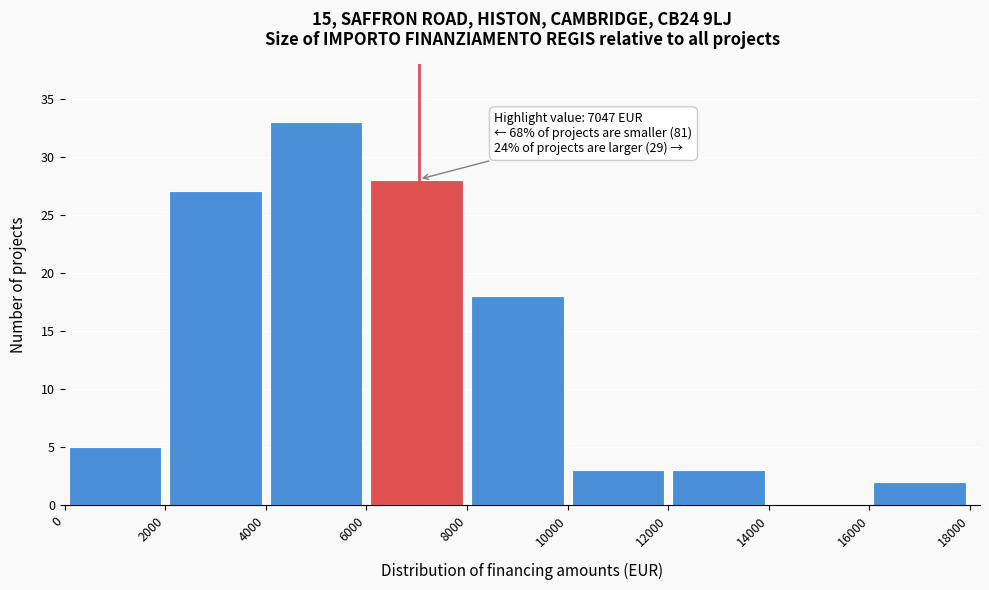

Over which range of the x-axis is the bar tallest?

4000 to 6000